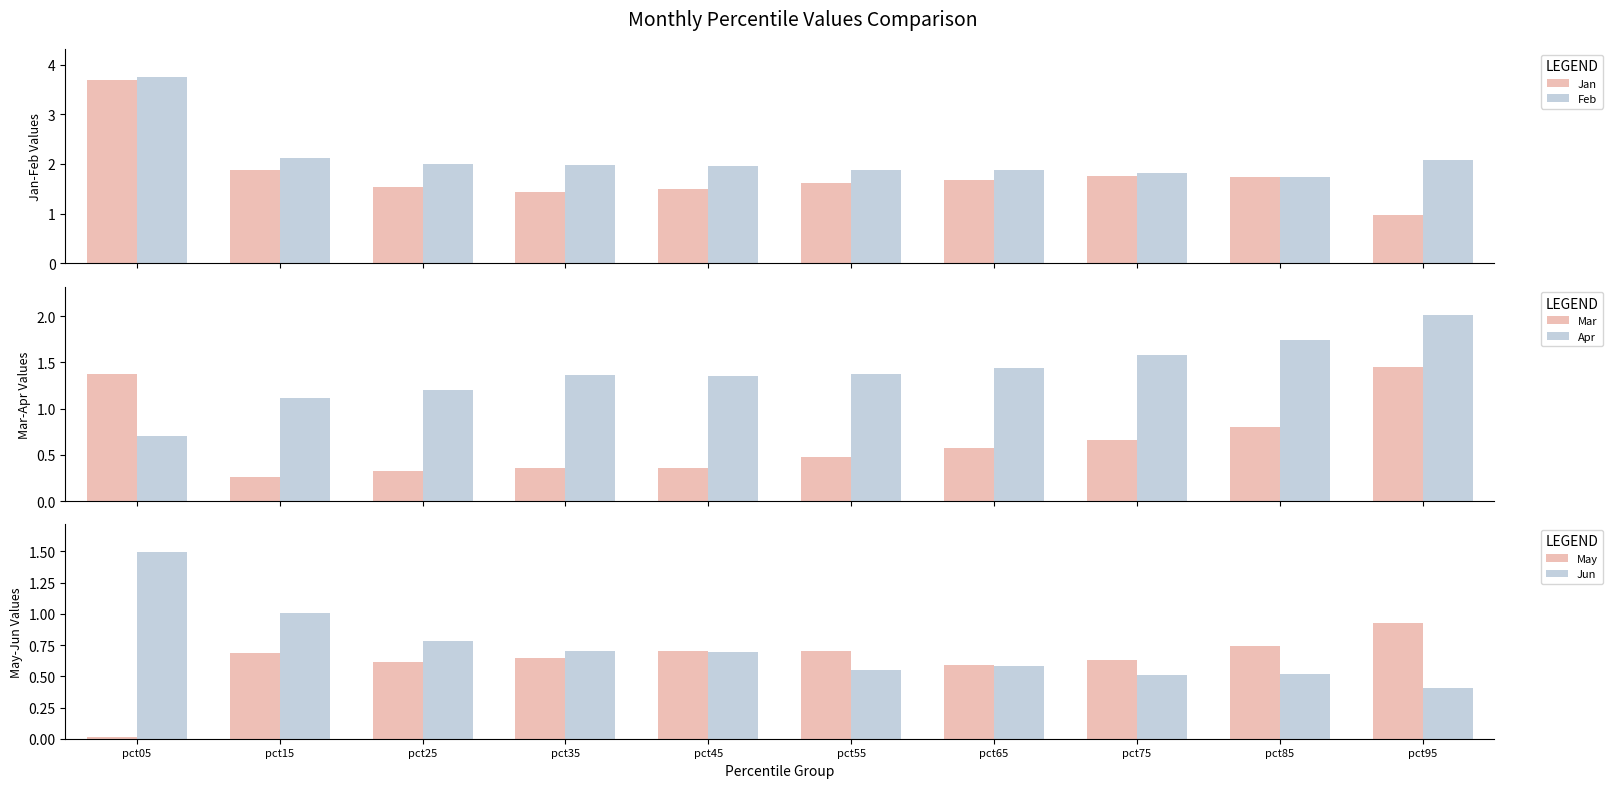

What is the sum of the Jun values at pct05 and pct75?

2.0